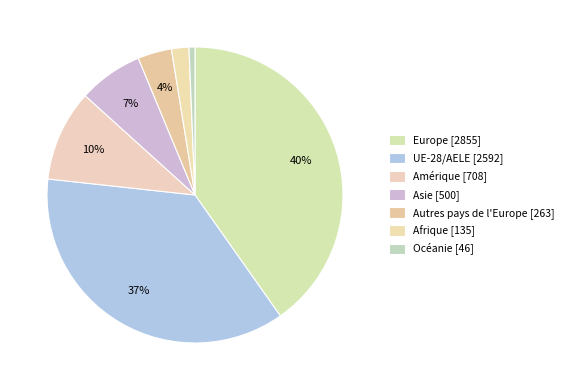

Count the number of slices in the pie.

7